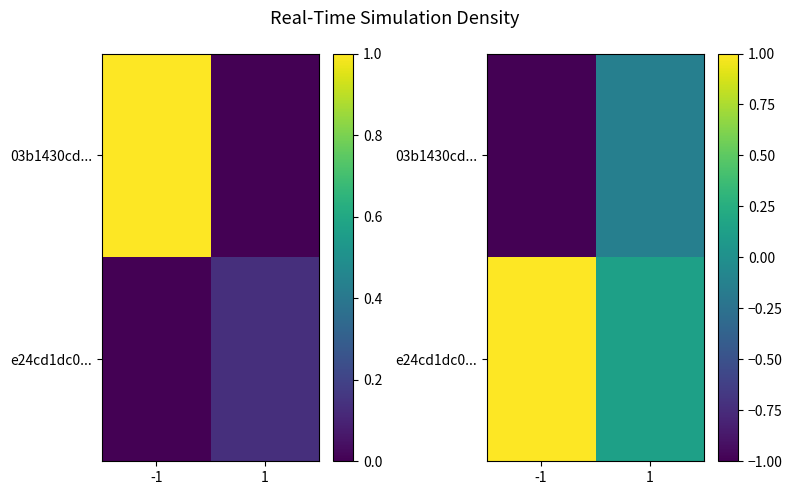

At which category does the chart reach its peak across all series?

-1